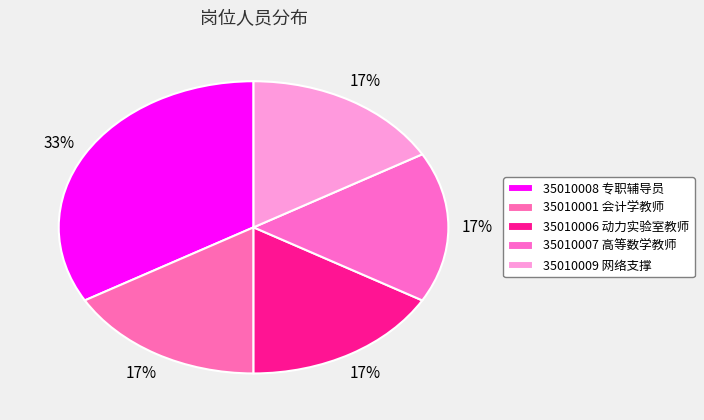

To the nearest percent, what portion does 35010009 网络支撑 represent?

17%